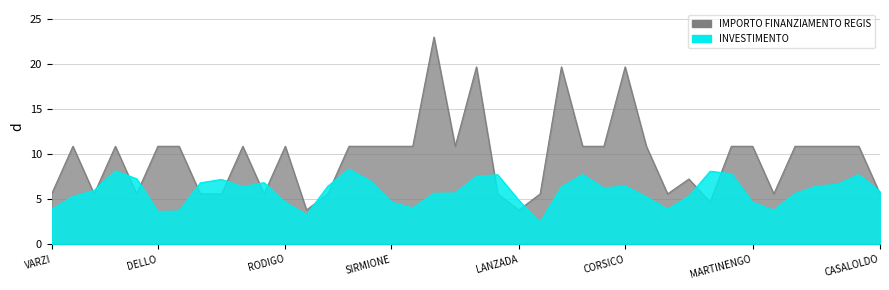

The chart shows a value of 2.3 at LANZADA. True or false?

False